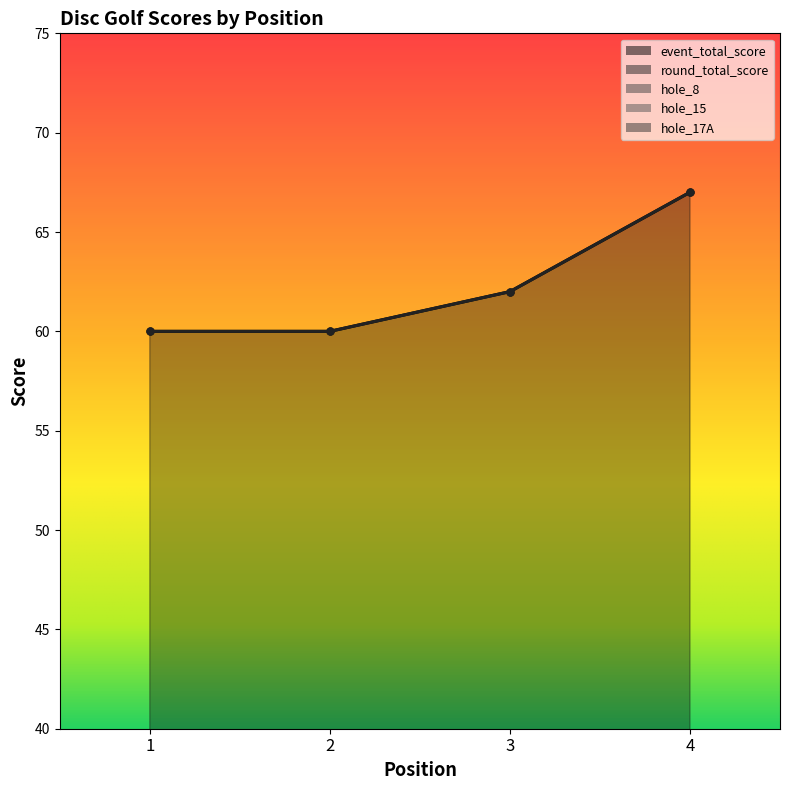

In hole_17A, how many points are higher than both neighbors (excluding endpoints)?

1